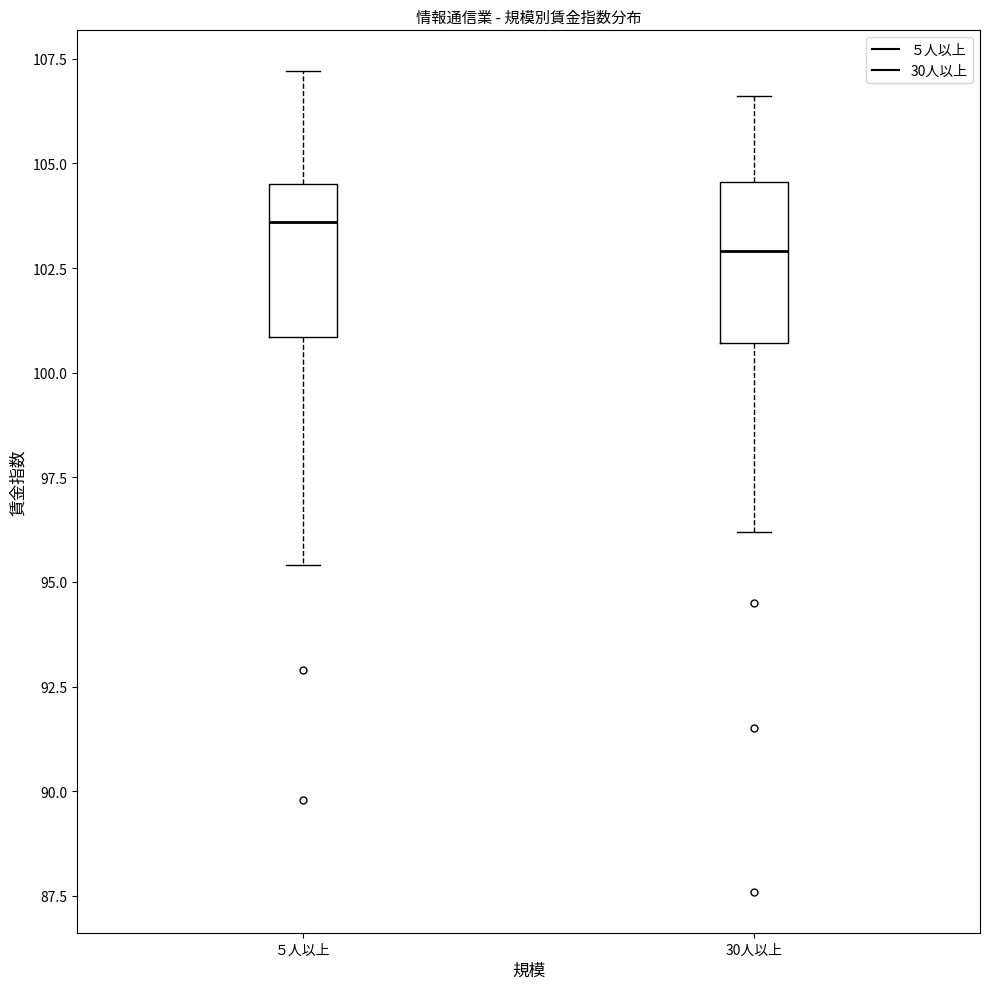

Reading left to right, transcribe this box plot: for each box, give where its median line is, the range the box spans, and where its two whiskers end, as read against the y-axis. The values are not printed on the chart, so give them approximately, as read against the axis.

５人以上: median 103.5, box 101.0 to 104.5, whiskers 95.5 to 107.0
30人以上: median 103.0, box 100.5 to 104.5, whiskers 96.0 to 106.5